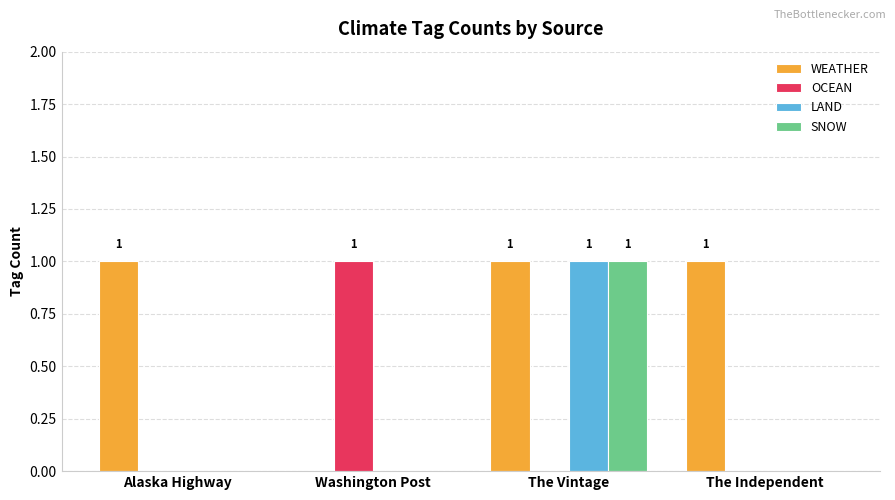

Reading right to left, transcribe all the data shown in this chart.

WEATHER: 1	1	0	1
OCEAN: 0	0	1	0
LAND: 0	1	0	0
SNOW: 0	1	0	0